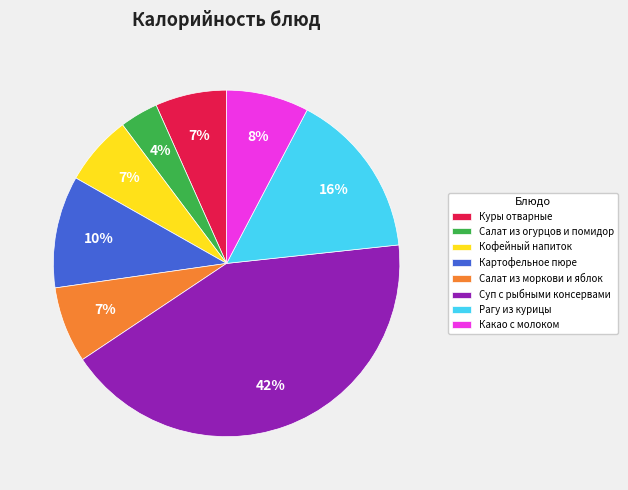

Do Суп с рыбными консервами and Кофейный напиток together represent more than half of the pie?

No